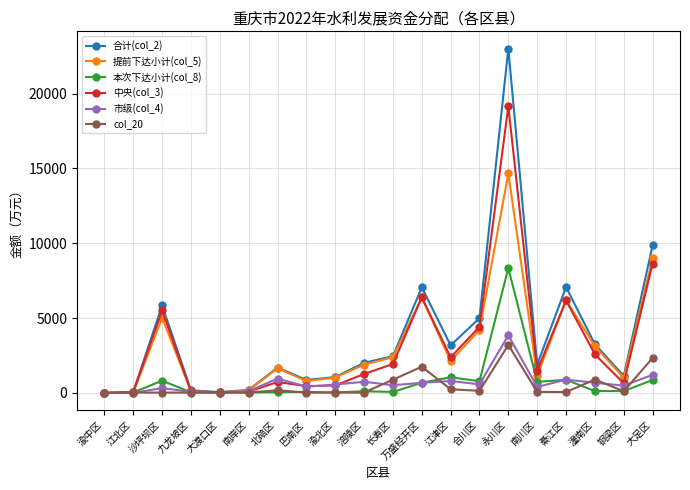

Is the value of 中央(col_3) at 永川区 greater than the value of 提前下达小计(col_5) at 长寿区?

Yes